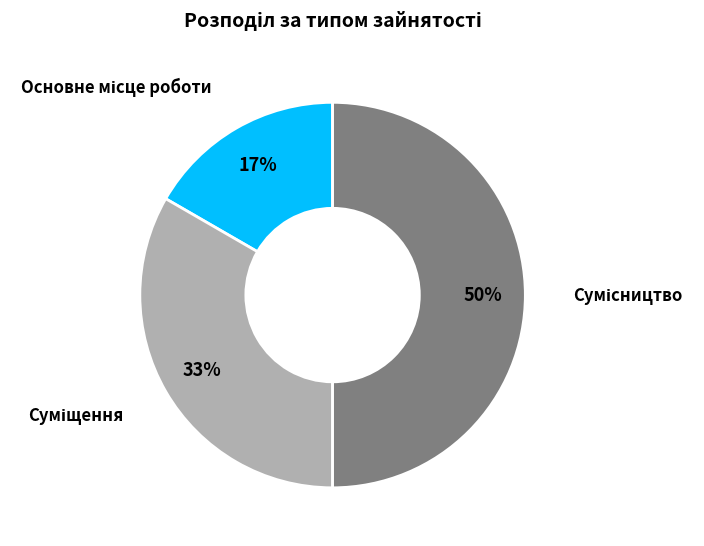

To the nearest percent, what is the difference between the largest and smallest slice percentages?

33%